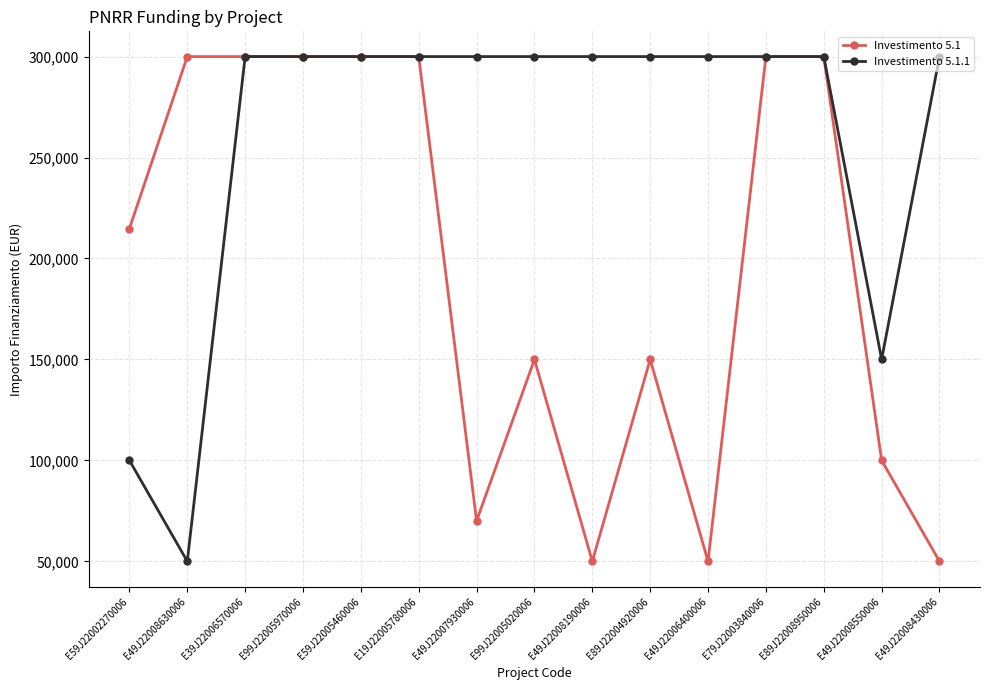

What is the difference between the maximum and minimum values in the Investimento 5.1.1 series?

250000